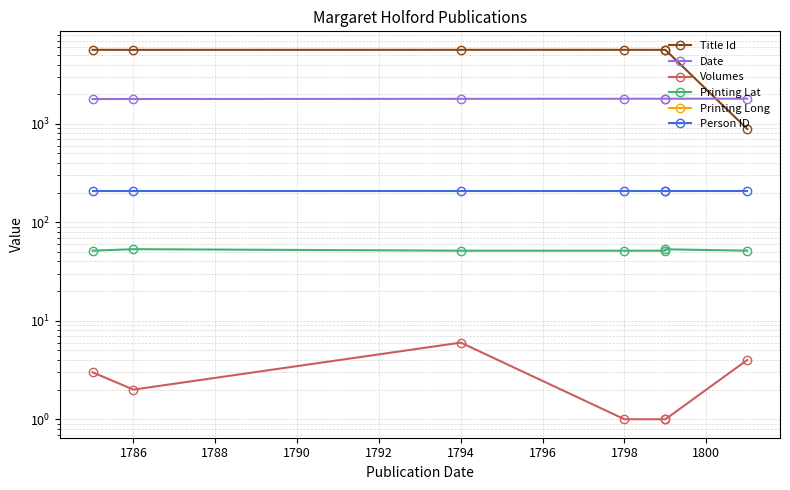

True or false: Title Id and Person ID intersect in this chart.

False